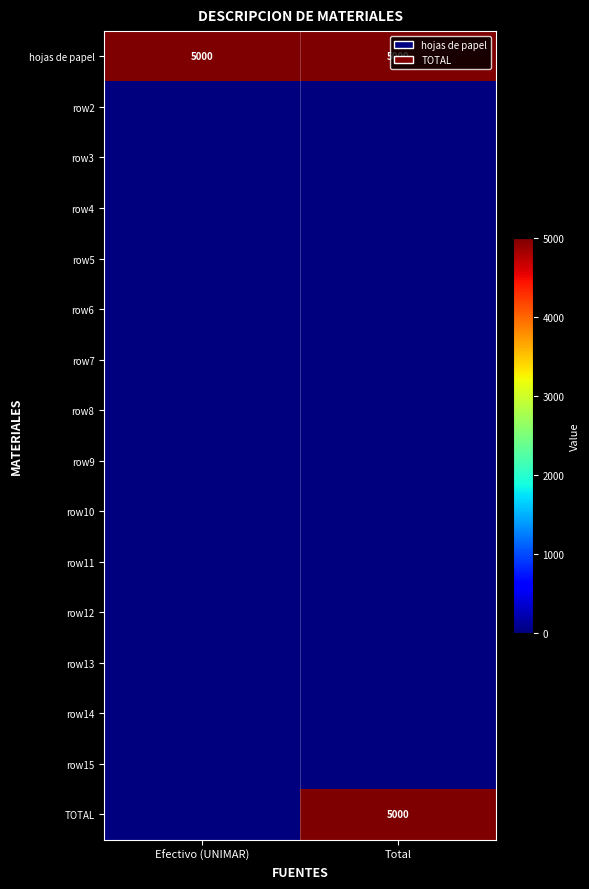

Count the number of categories in the chart.

2